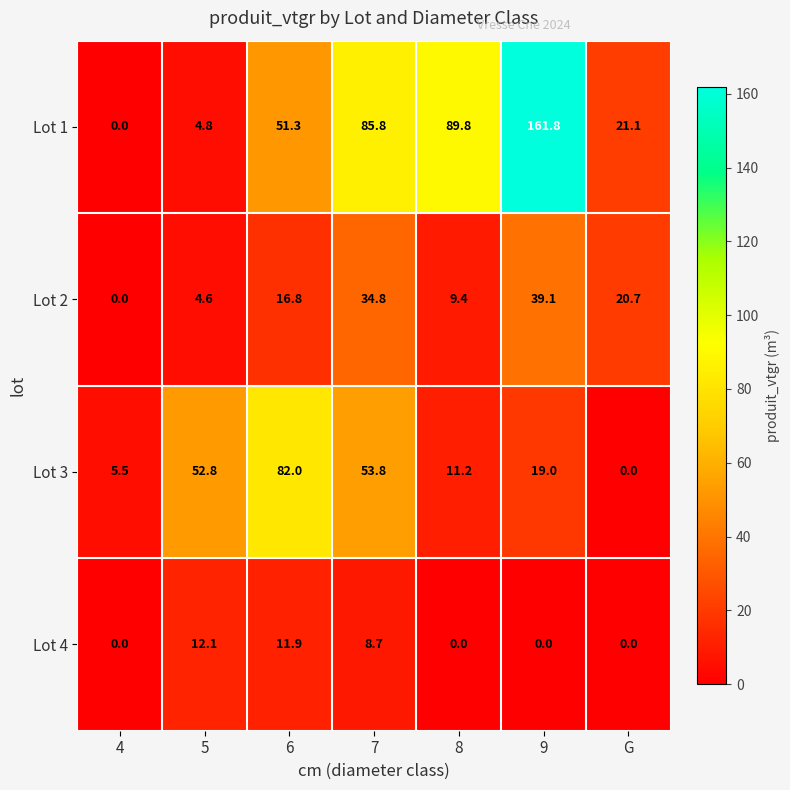

True or false: Lot 4 has a value of 6.8 at 9.

False